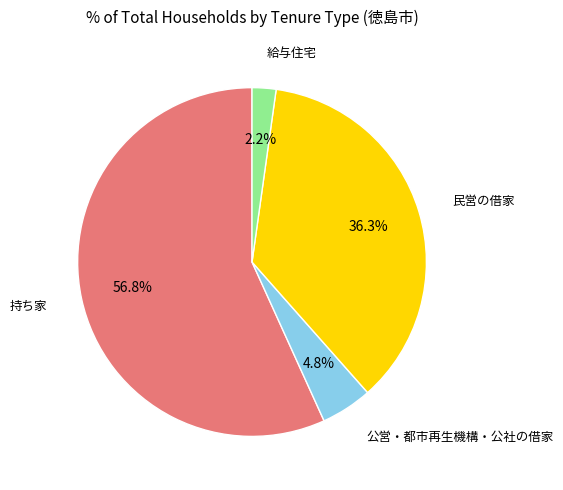

How many slices are in this pie chart?

4